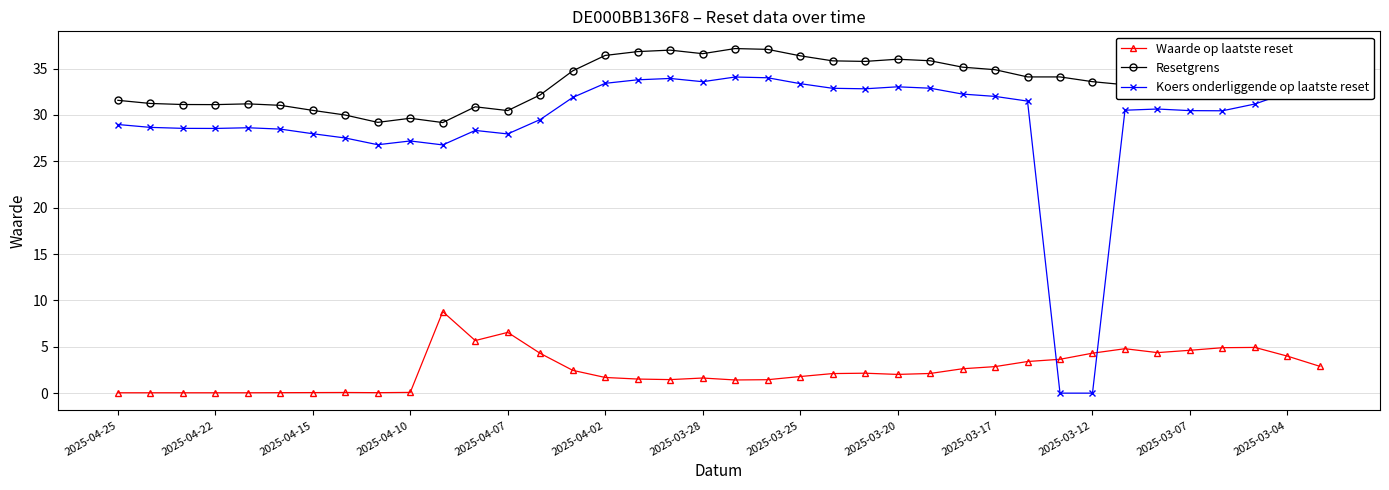

What is the value of the Koers onderliggende op laatste reset point at the 1st from the left?

29.0